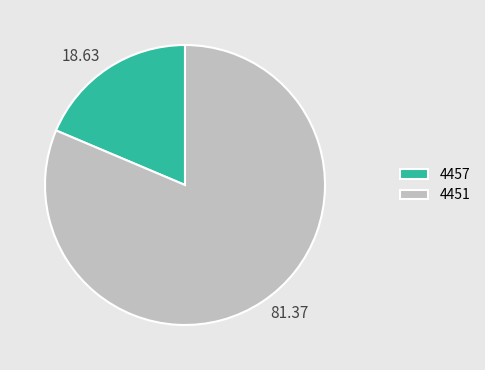

Is it true that 4457 is 19% of the pie?

True